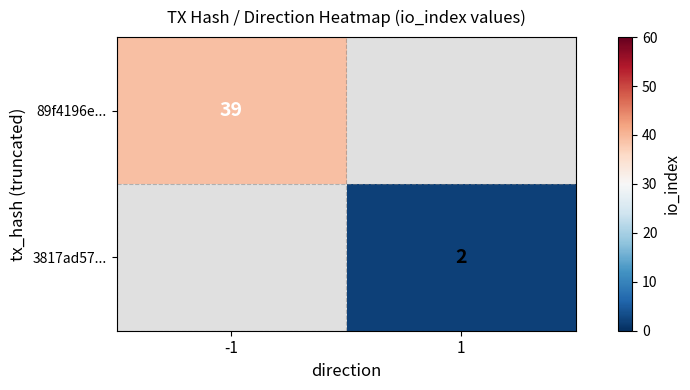

What is the maximum value shown in the chart?

39.0